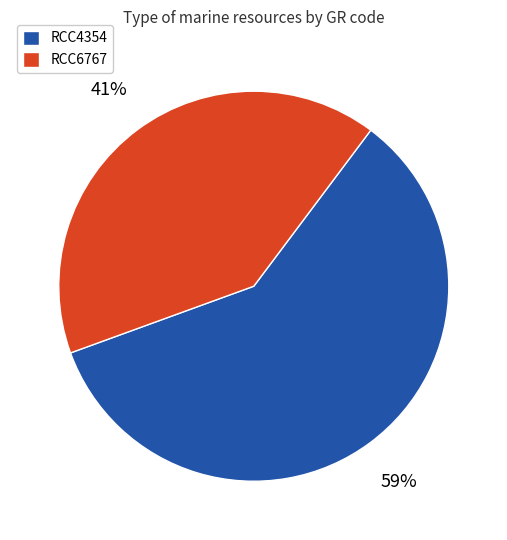

The RCC4354 slice represents 44% of the pie. True or false?

False